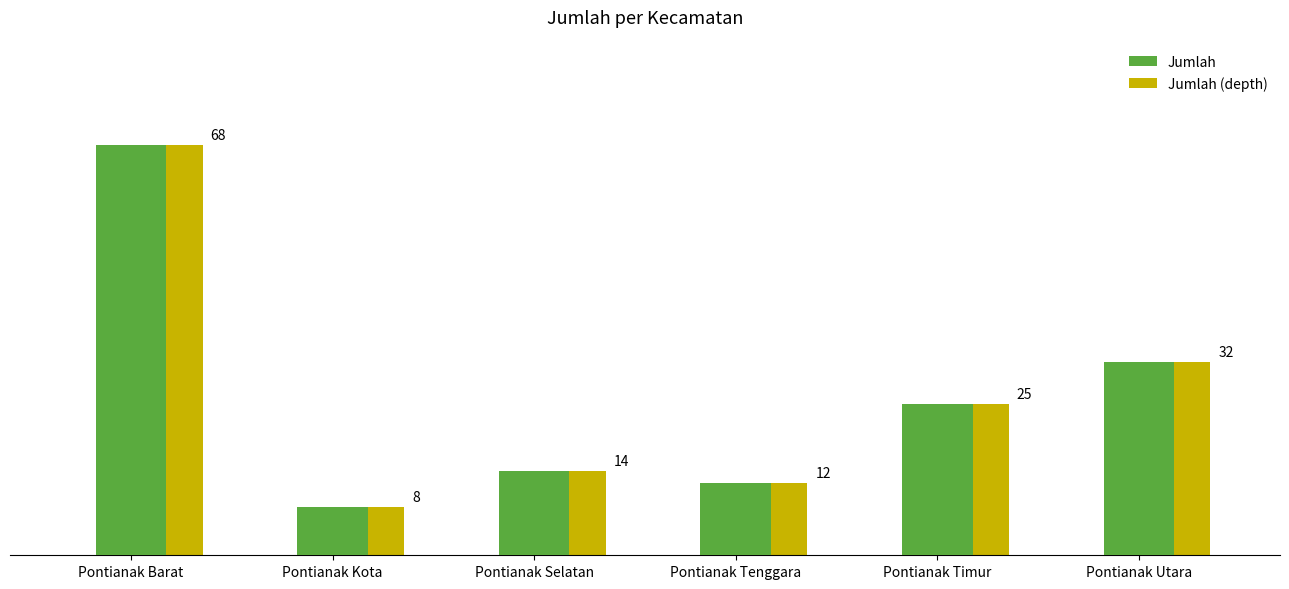

What is the smallest value displayed?

8